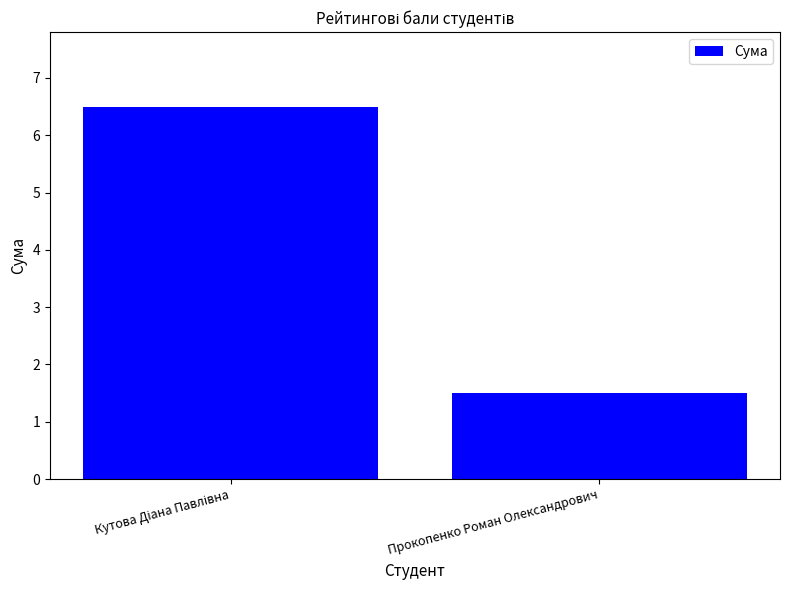

Reading right to left, list all the values displayed in this chart.

1.5	6.5